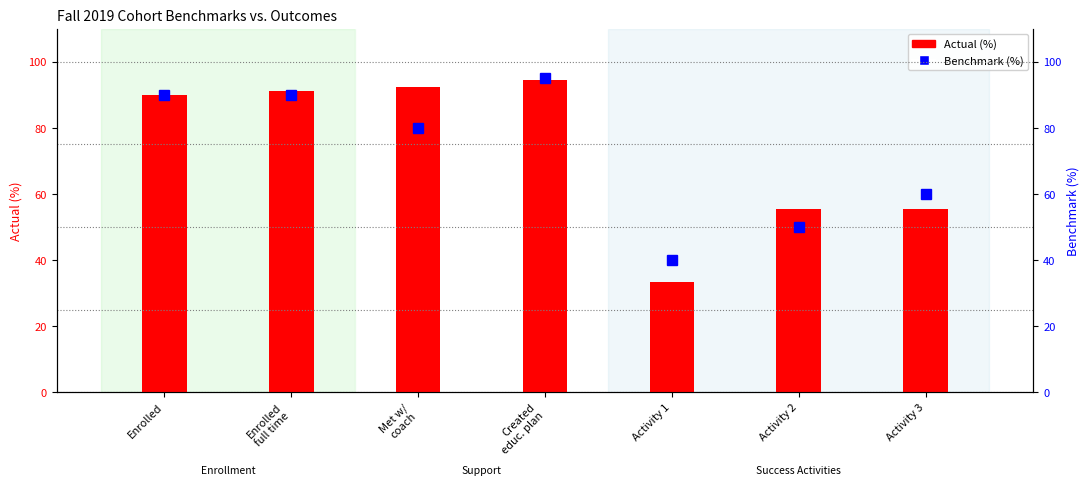

How many values in the Actual (%) series are below 90?

3